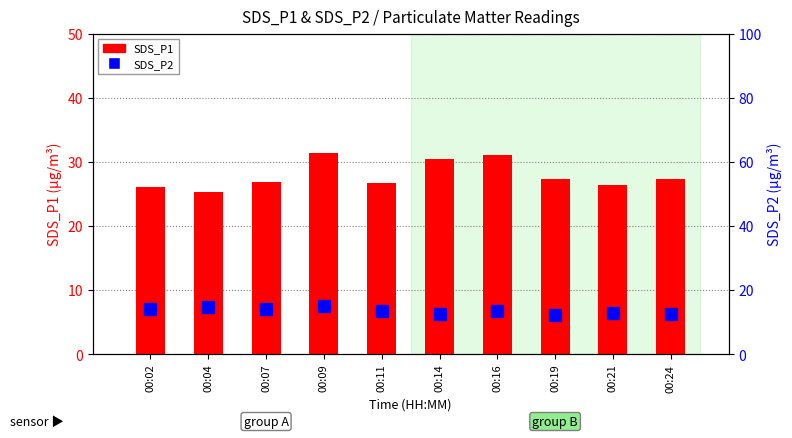

What is the difference between the second highest and minimum values in the SDS_P2 series?

2.5